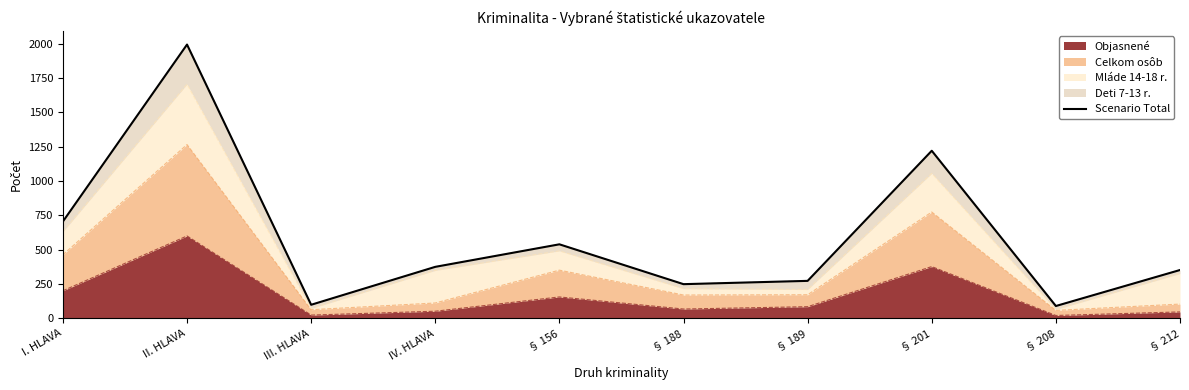

What is the difference between the second highest and minimum values?

1130